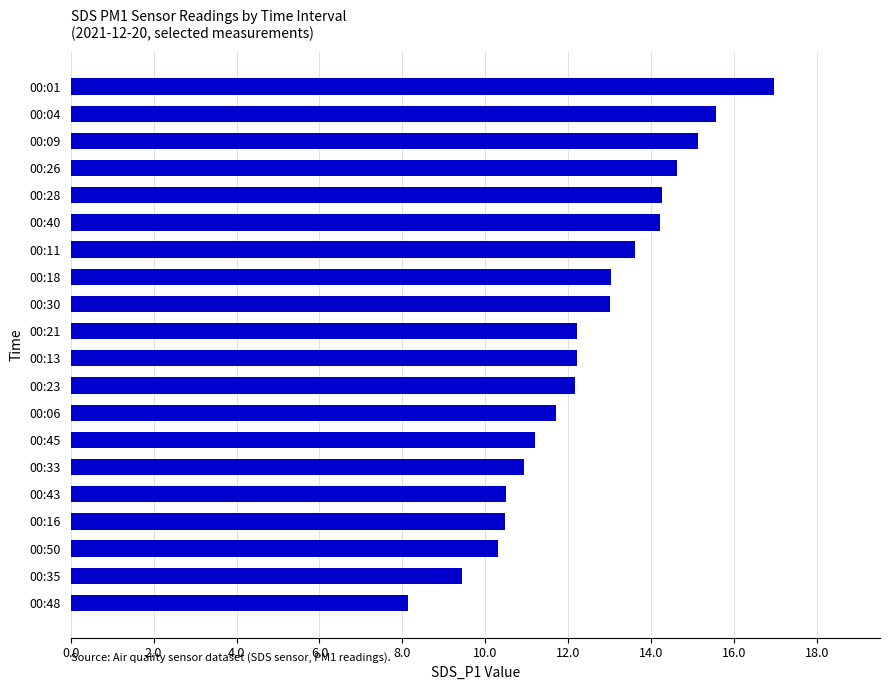

Is it true that the value at 00:16 is 10.5?

True